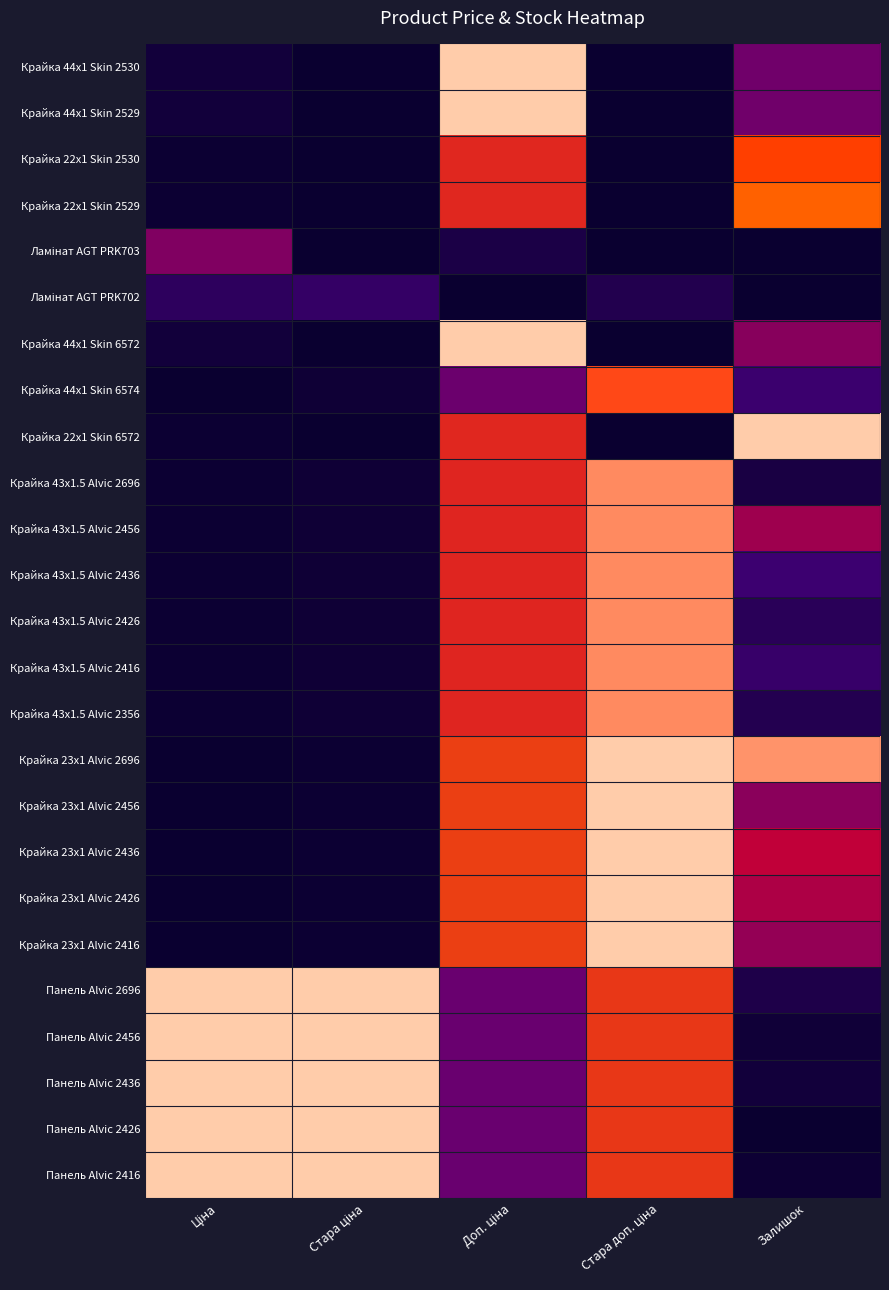

Between Доп. ціна and Стара доп. ціна, which is larger?

Доп. ціна